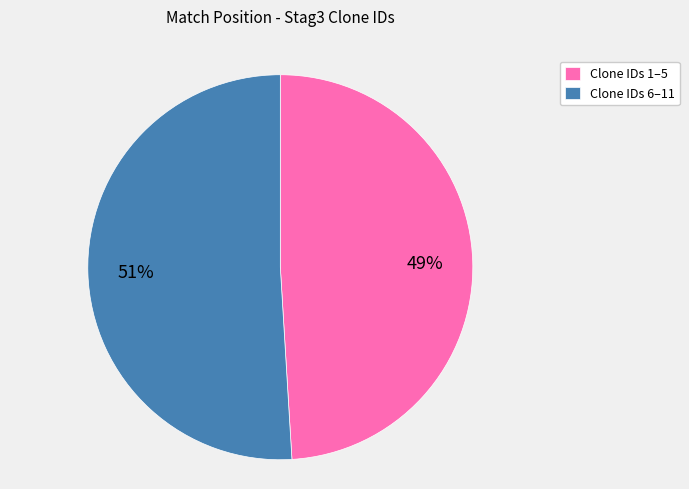

Between Clone IDs 1–5 and Clone IDs 6–11, which is larger?

Clone IDs 6–11